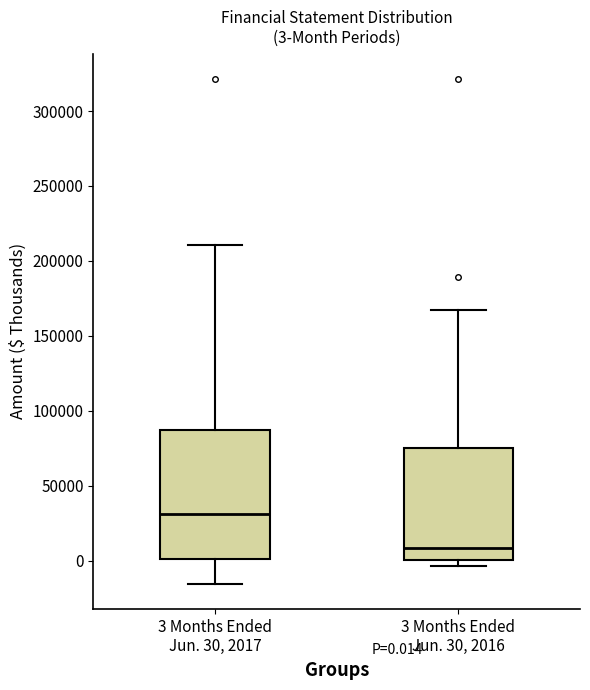

Which box has the highest median line?

3 Months Ended Jun. 30, 2017